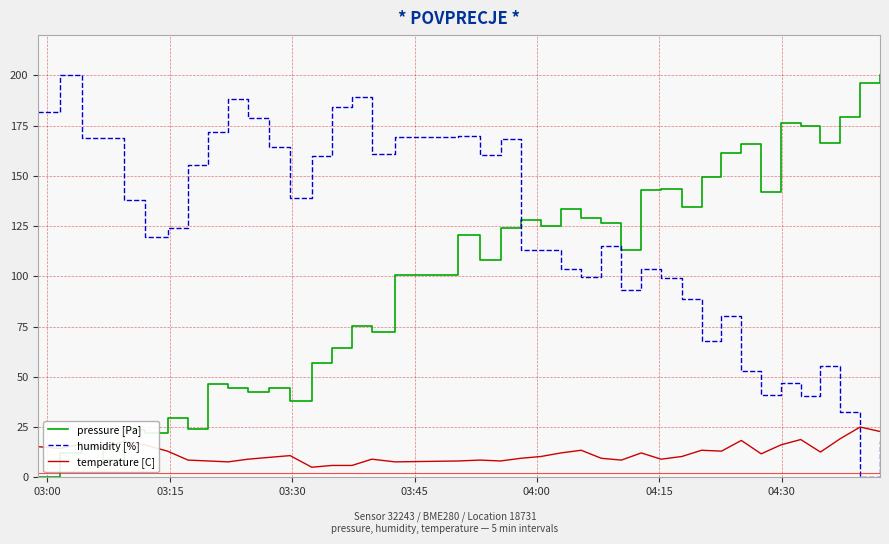

Rank the series by their average value, from highest to lowest.

humidity [%], pressure [Pa], temperature [C]